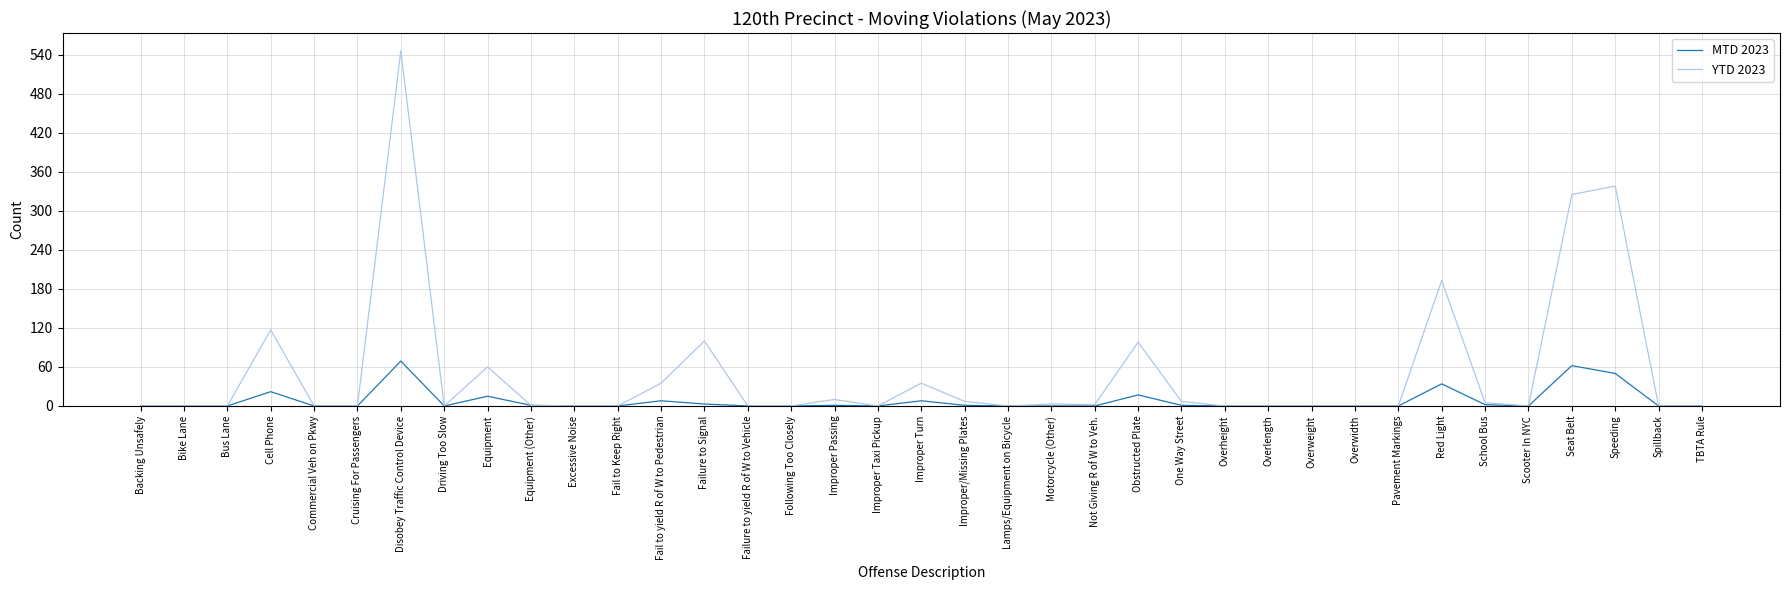

What is the greatest value displayed?

546